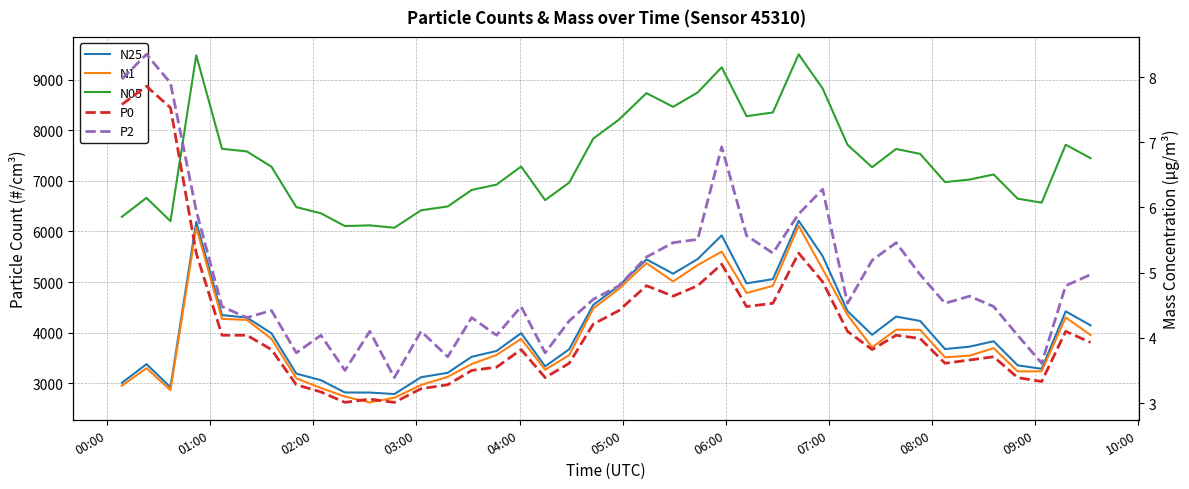

The value of N05 at 31 is 10147.5. True or false?

False